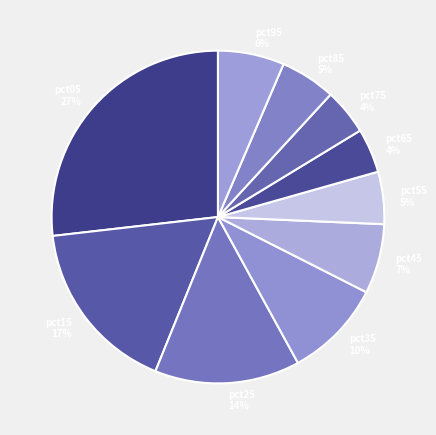

Is there any slice that represents more than half of the pie?

No